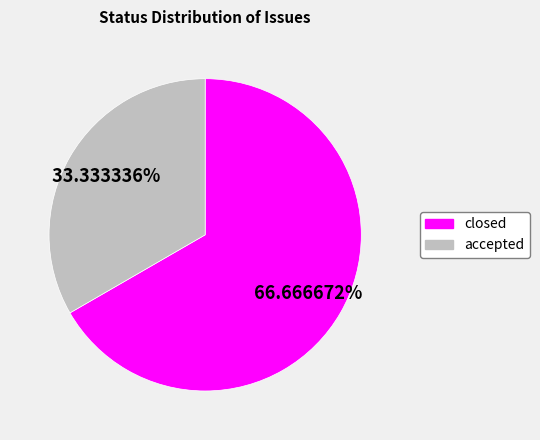

To the nearest percent, what portion does closed represent?

67%